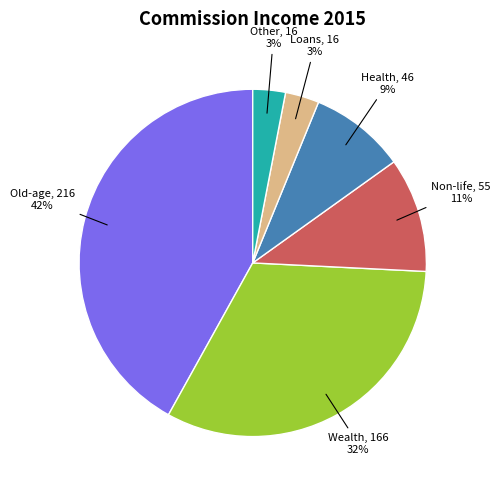

Is there a majority slice in this chart?

No